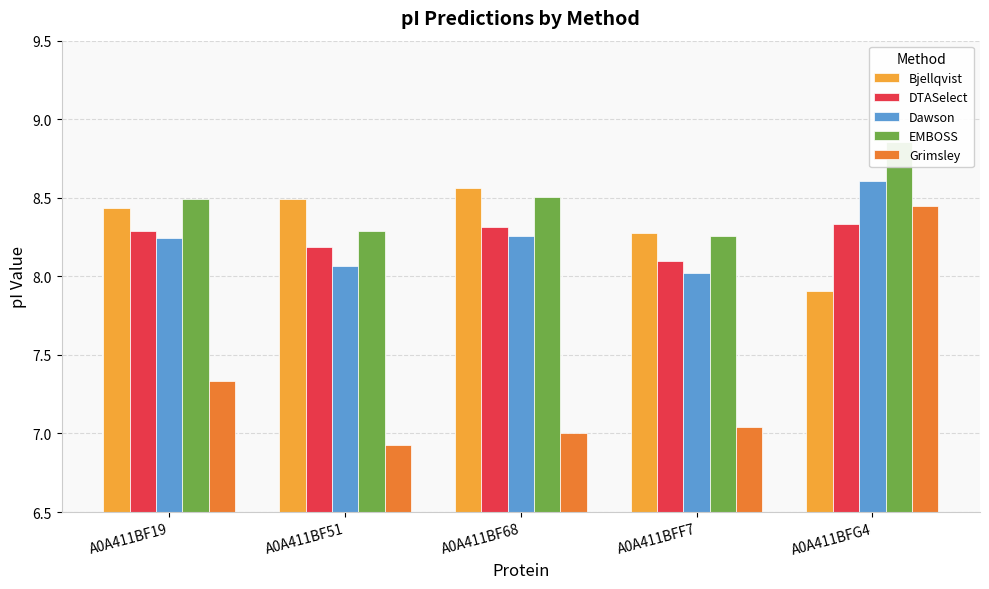

Where is EMBOSS nearest to the value 8?

A0A411BFF7